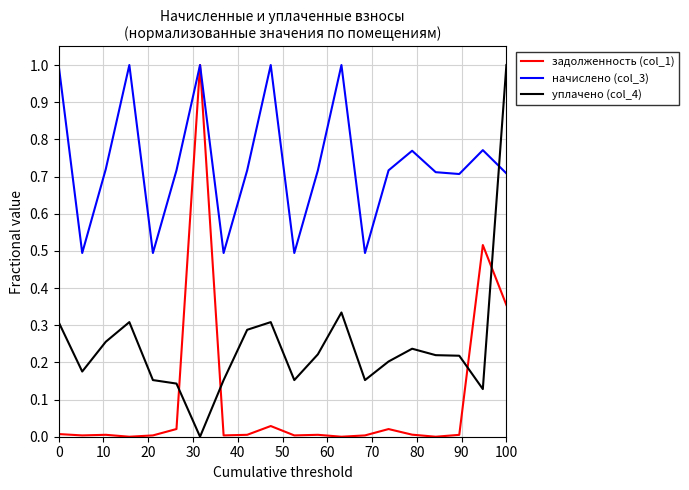

What is the sum of all уплачено (col_4) values?

5.0